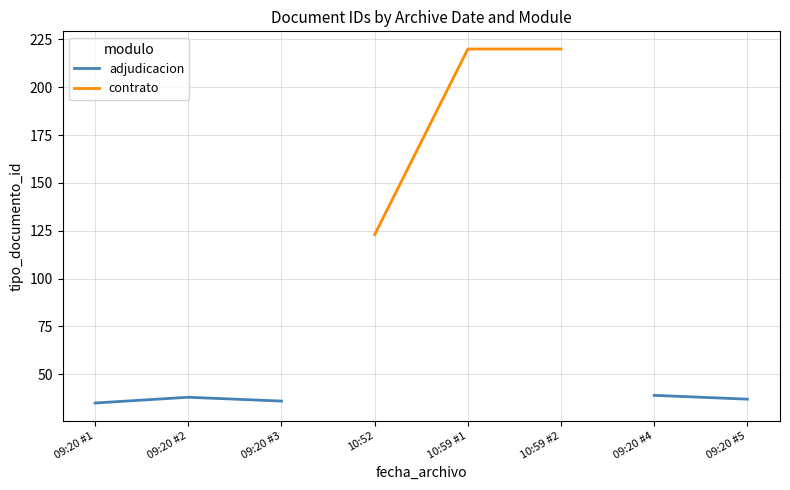

Which category has the lowest value across all series?

09:20 #1